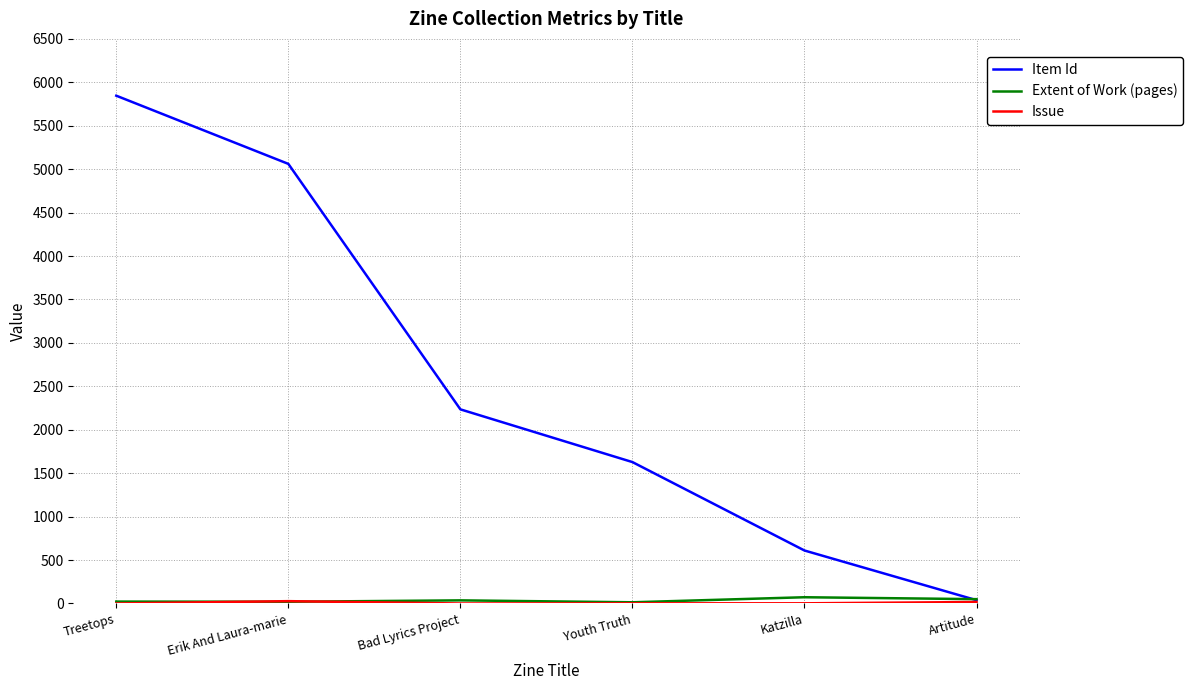

At which label does Item Id reach its peak?

Treetops